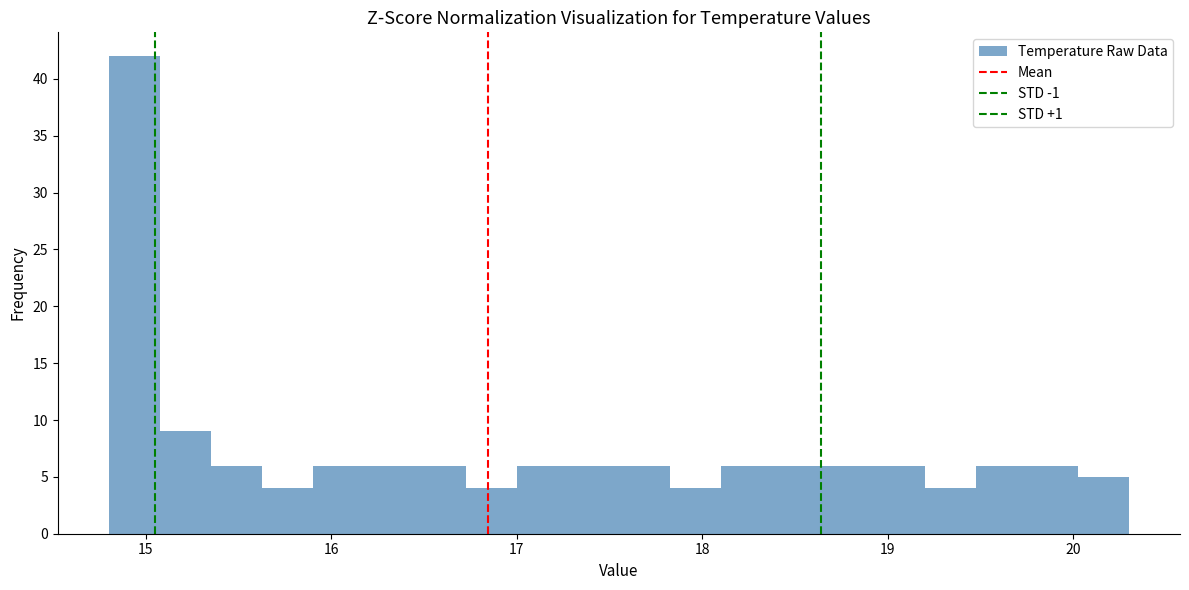

Around what value on the x-axis is the tallest bar? Give the approximate position of its centre, as read against the axis.

14.9